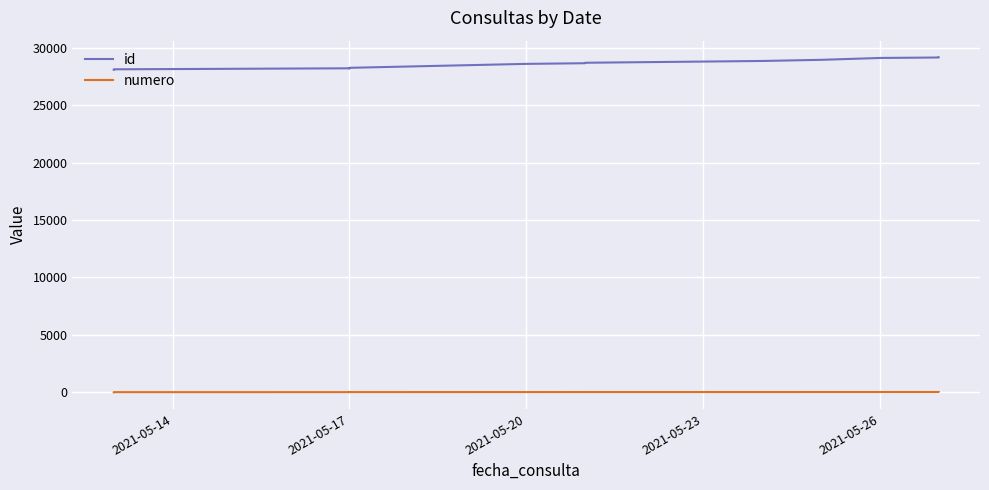

Is the value of numero at 2021-05-26 greater than the value of id at 2021-05-26?

No